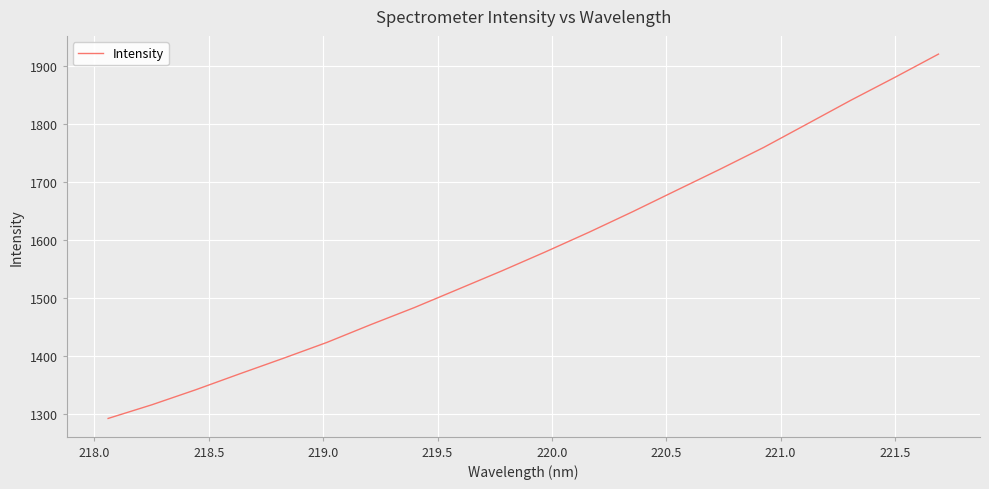

What is the difference between the maximum and minimum values?

629.1